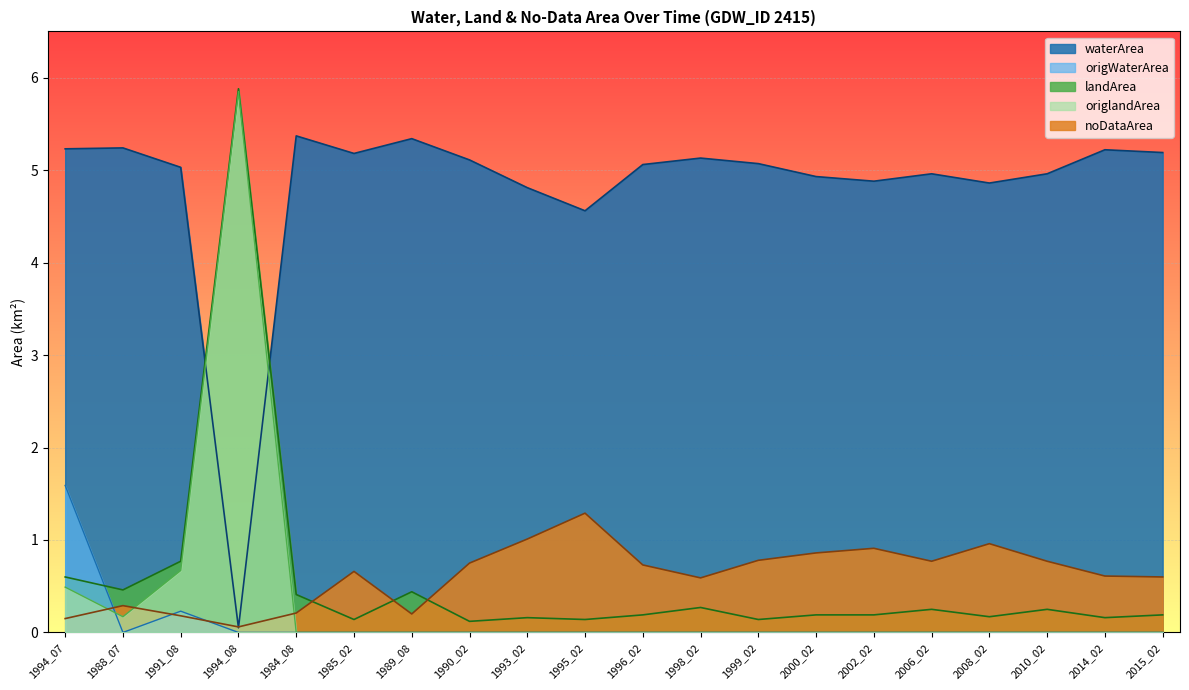

Where is waterArea nearest to the value 2?

1994_08